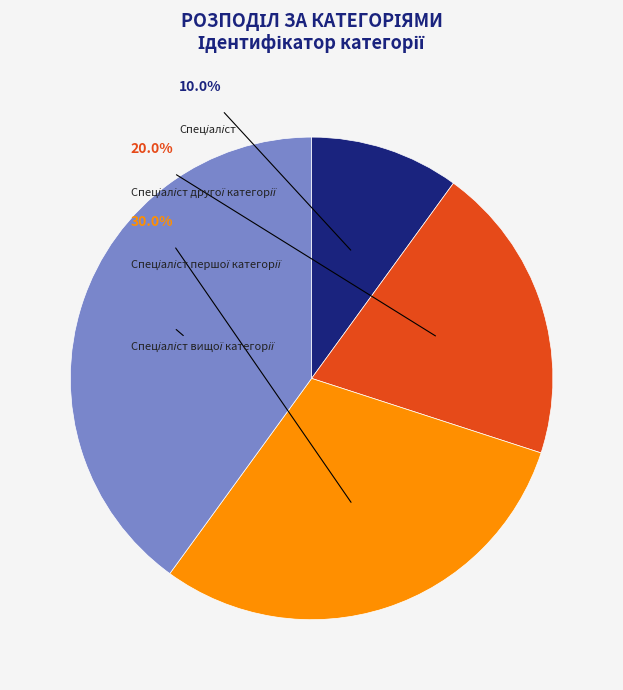

Does Спеціаліст другої категорії represent more than half of the total?

No